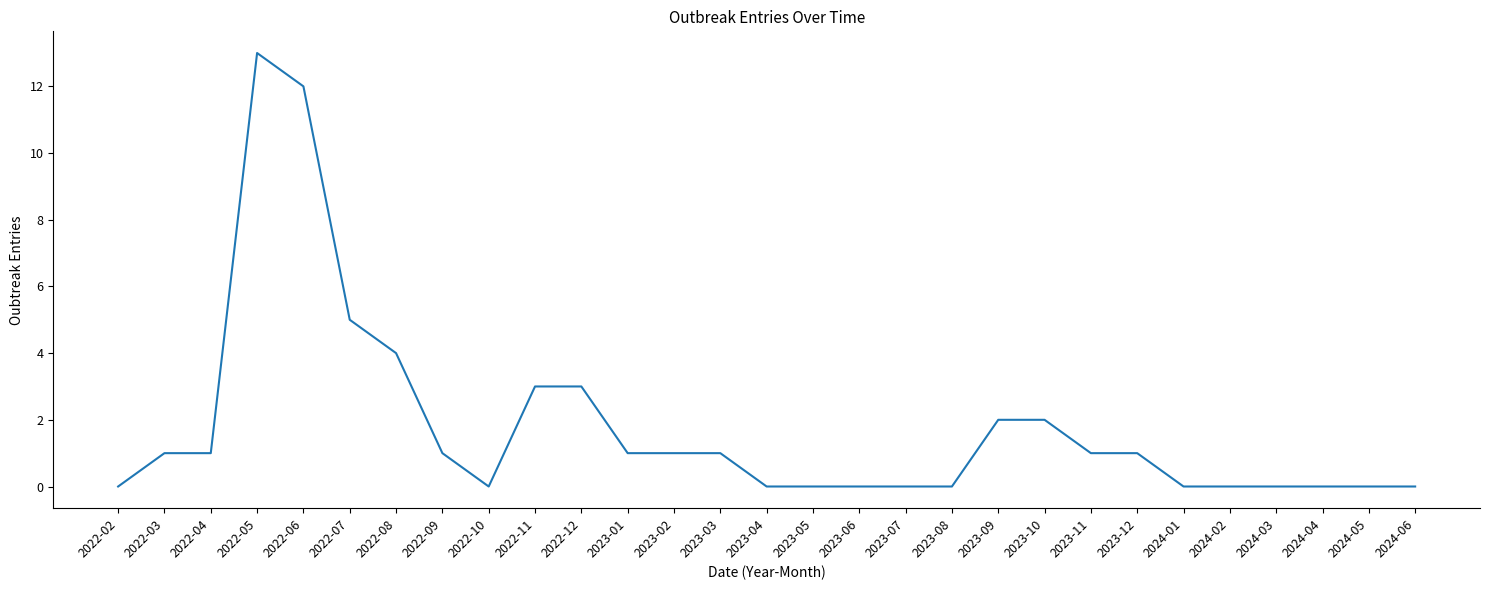

What position from the left is 2023-05?

16